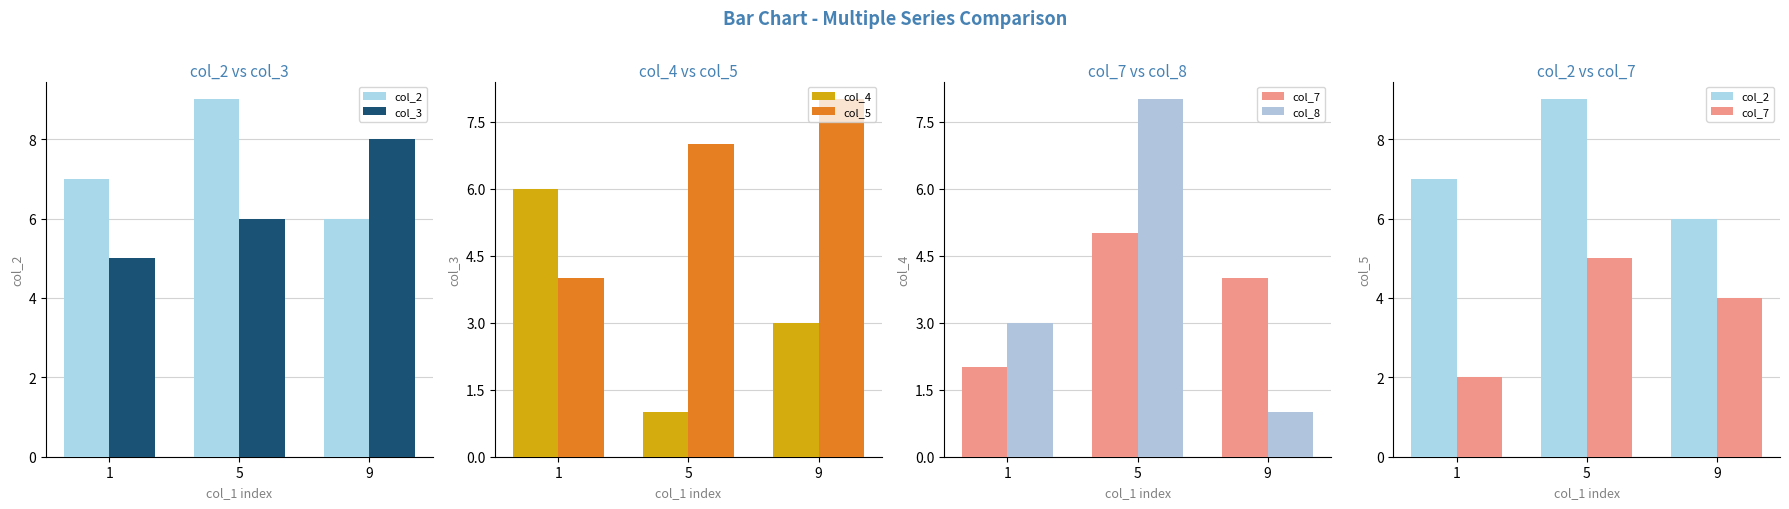

Which series changed the most between 1 and 5?

col_4